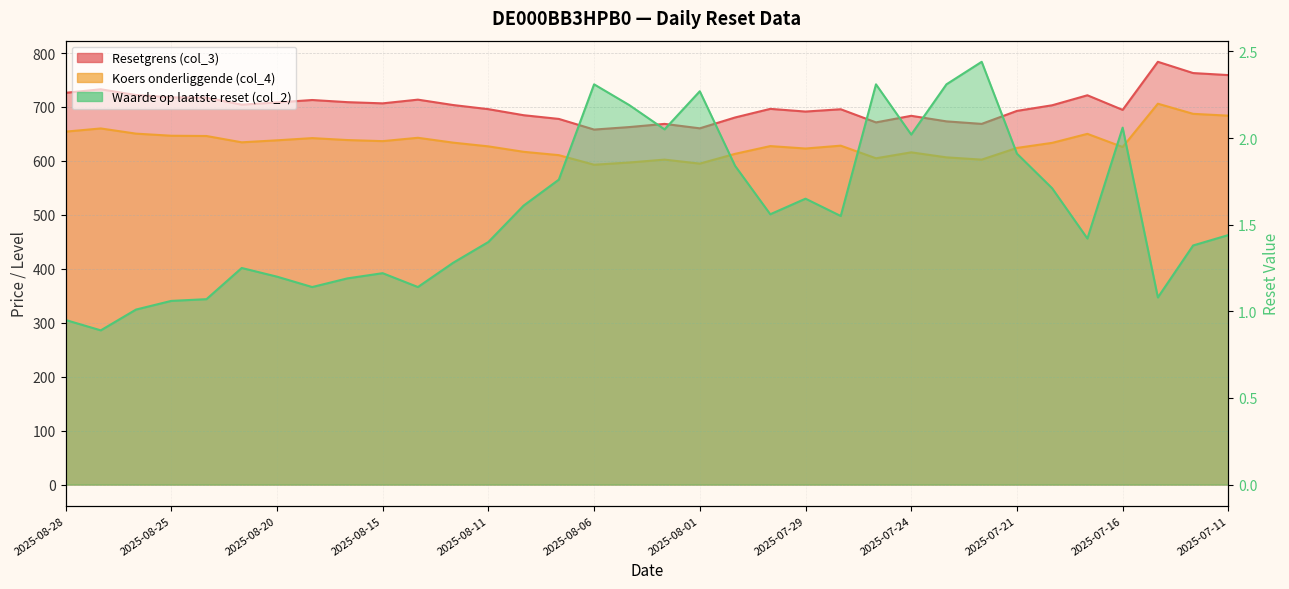

How many categories are shown in the chart?

34